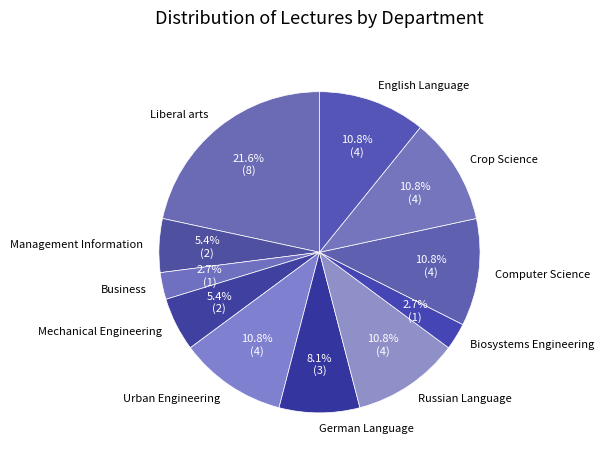

Which has a higher value, Liberal arts or Urban Engineering?

Liberal arts